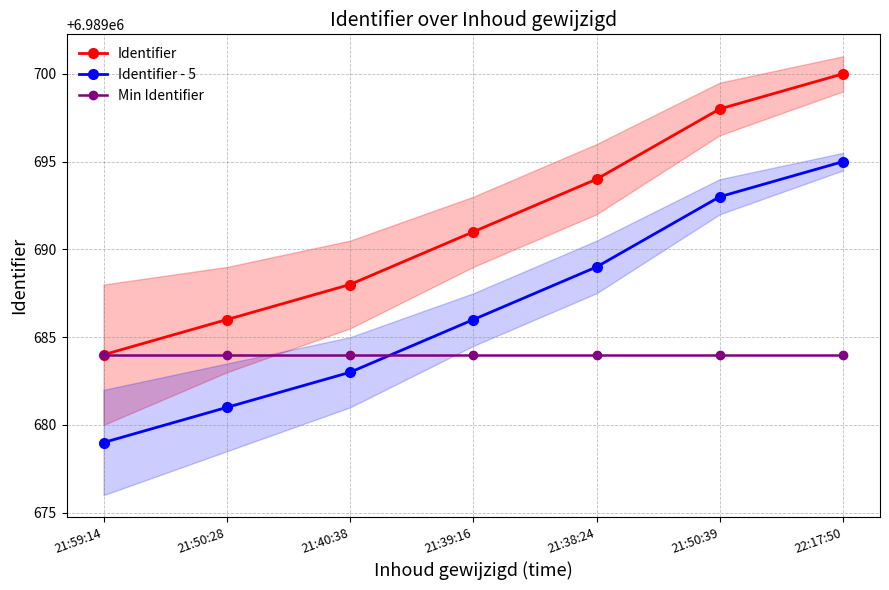

True or false: Min Identifier has more than 1 interior local peaks.

False